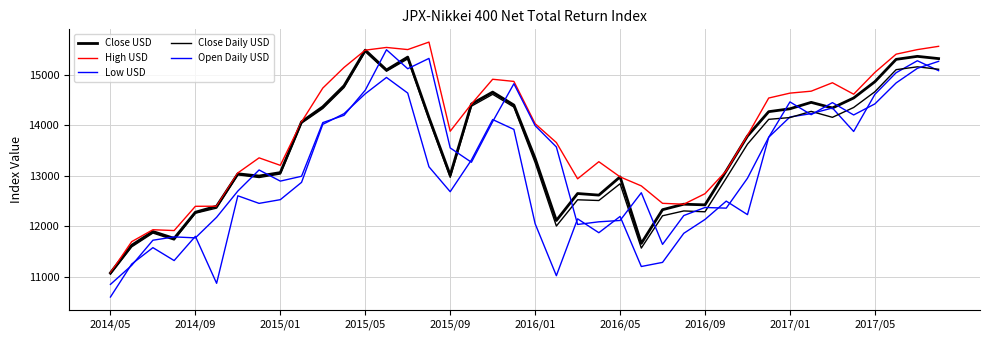

True or false: High USD and Low USD cross at least once.

False